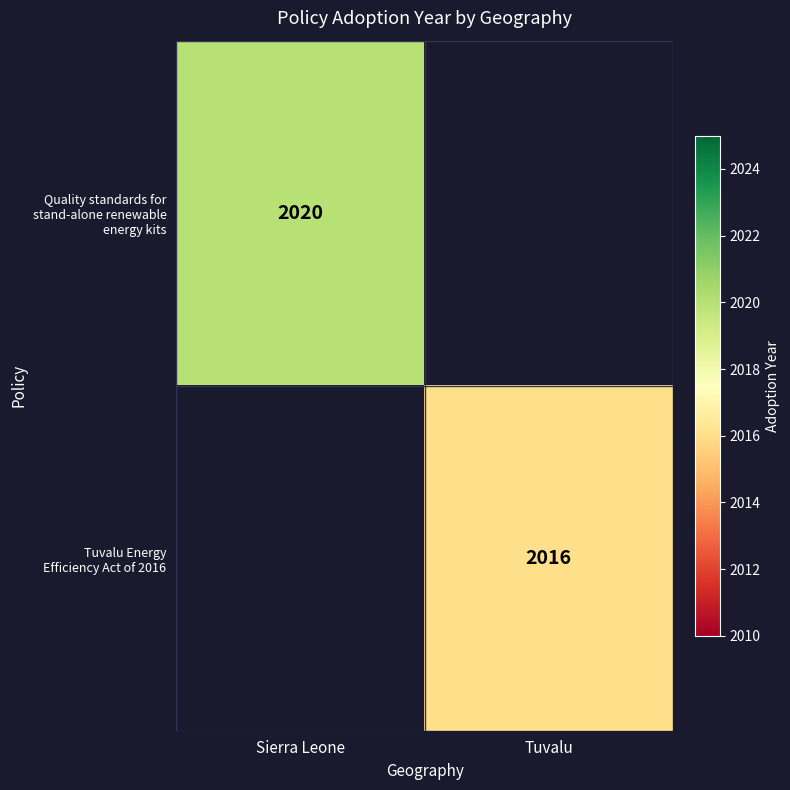

How many values in Quality standards for stand-alone renewable energy kits are above zero?

1